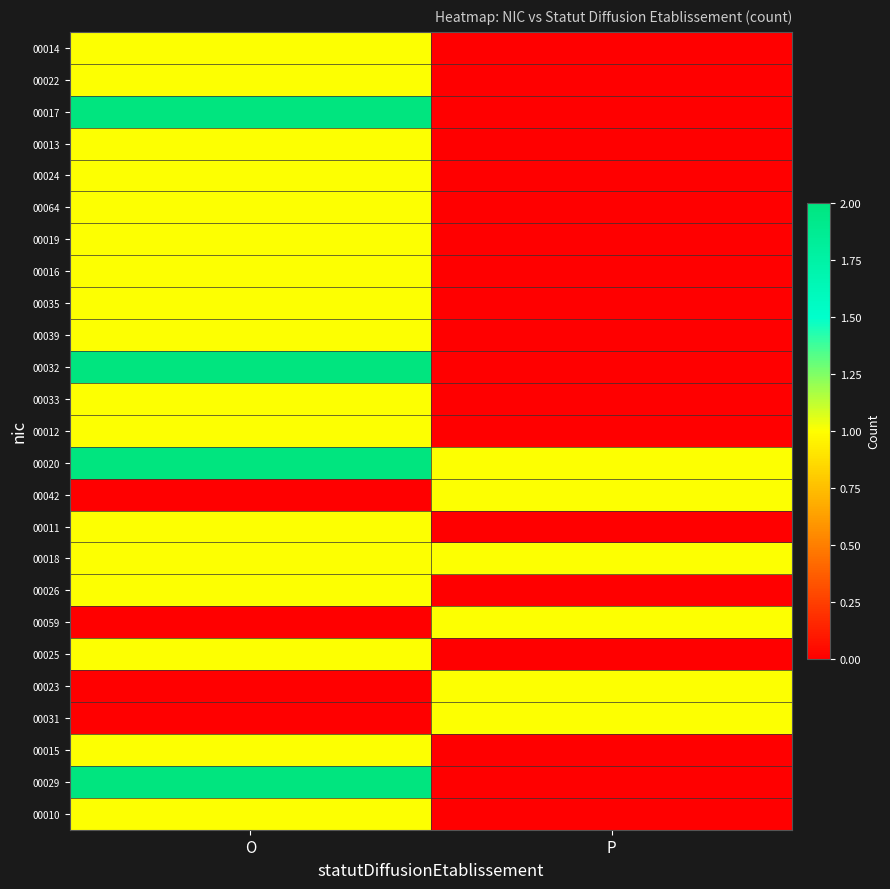

Reading right to left, extract all data points from this chart.

00014: P=0	O=1
00022: P=0	O=1
00017: P=0	O=2
00013: P=0	O=1
00024: P=0	O=1
00064: P=0	O=1
00019: P=0	O=1
00016: P=0	O=1
00035: P=0	O=1
00039: P=0	O=1
00032: P=0	O=2
00033: P=0	O=1
00012: P=0	O=1
00020: P=1	O=2
00042: P=1	O=0
00011: P=0	O=1
00018: P=1	O=1
00026: P=0	O=1
00059: P=1	O=0
00025: P=0	O=1
00023: P=1	O=0
00031: P=1	O=0
00015: P=0	O=1
00029: P=0	O=2
00010: P=0	O=1